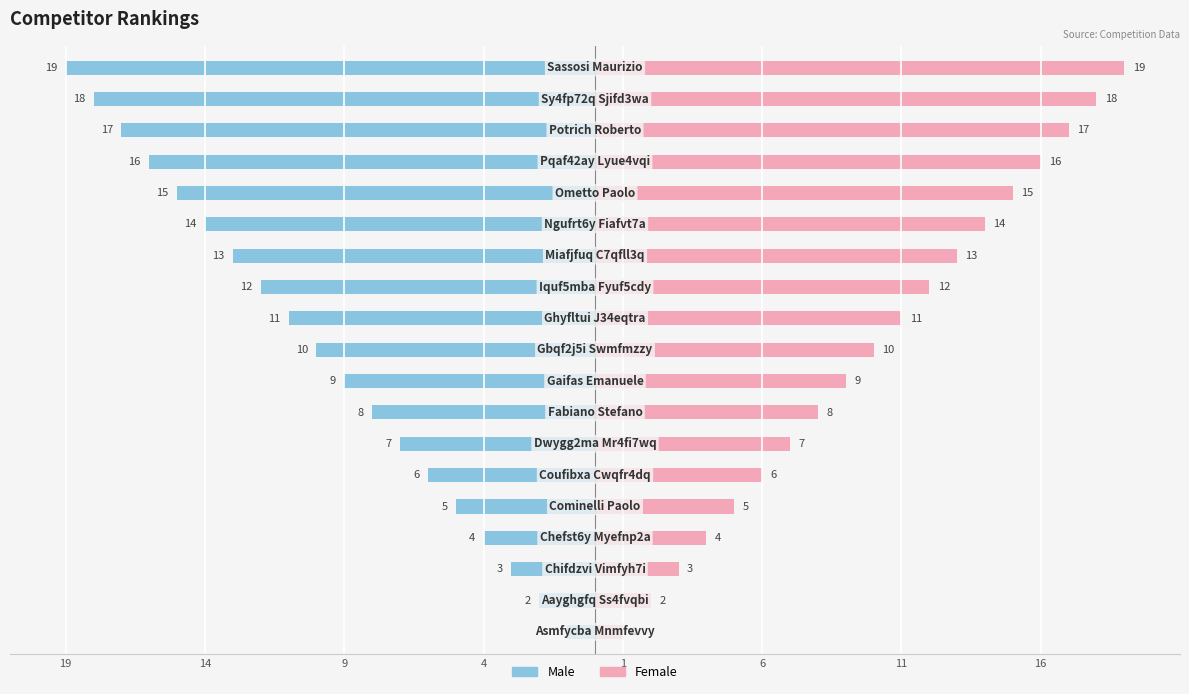

List the series in order of their overall mean, highest first.

Female, Male